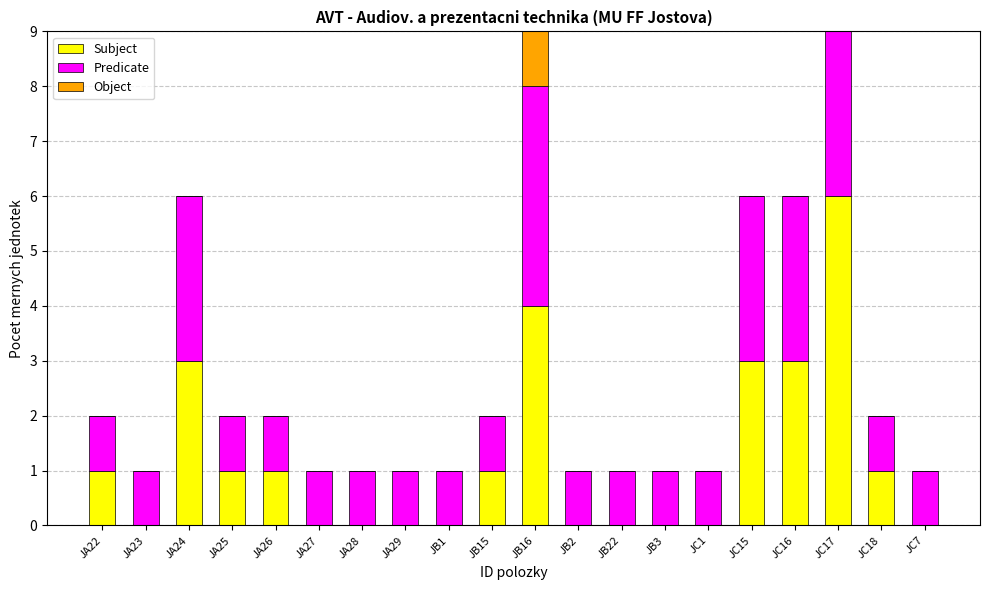

At which label is Subject closest to 3?

JA24